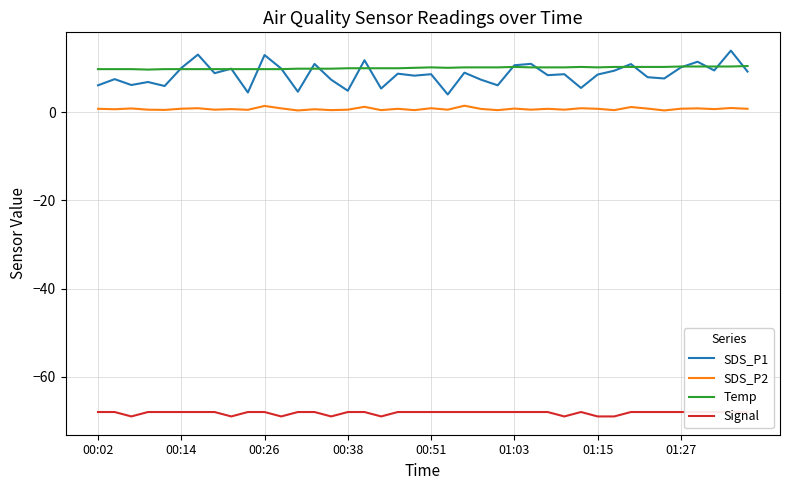

Which series has the largest total across all categories?

Temp